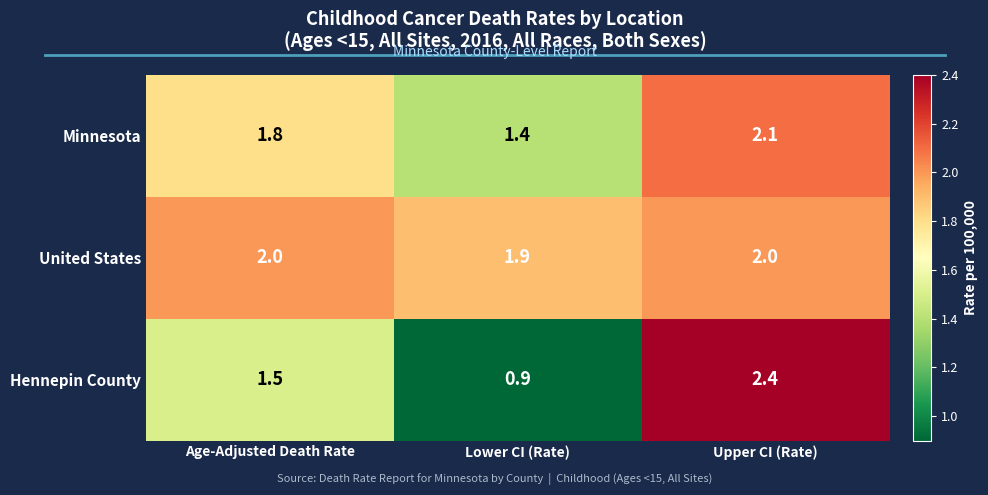

What is the maximum value shown in the chart?

2.4